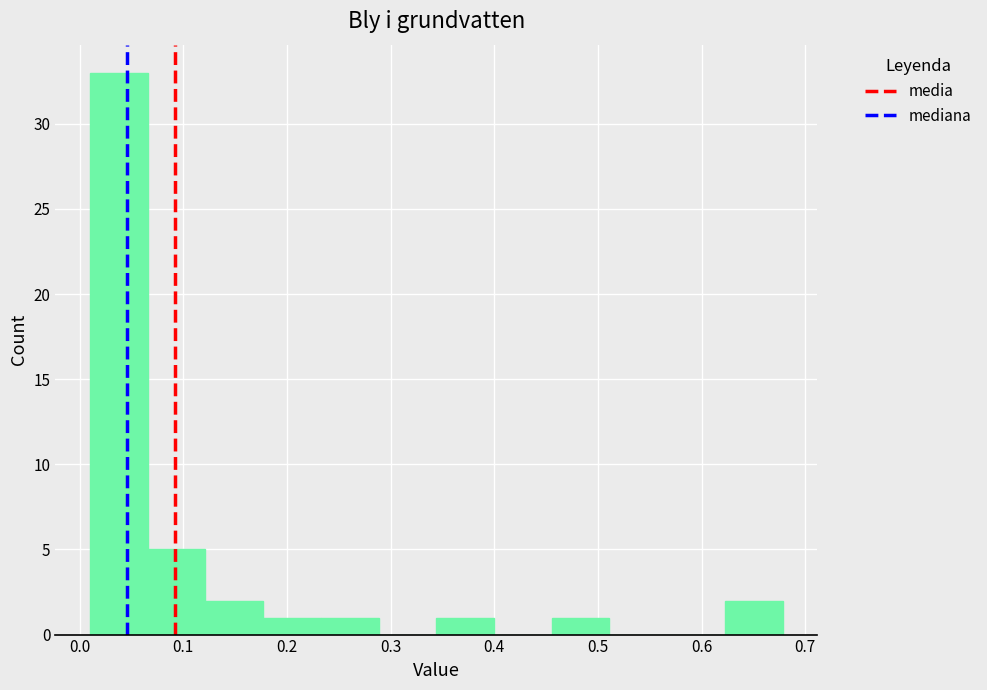

How tall is the bar that spans 0.12 to 0.18 on the x-axis? Neither the bar edges nor the heights are printed on the chart, so give them approximately, as read against the axes.

2